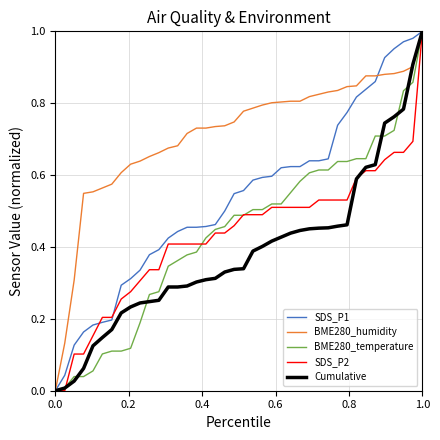

Which series has the largest total across all categories?

BME280_humidity